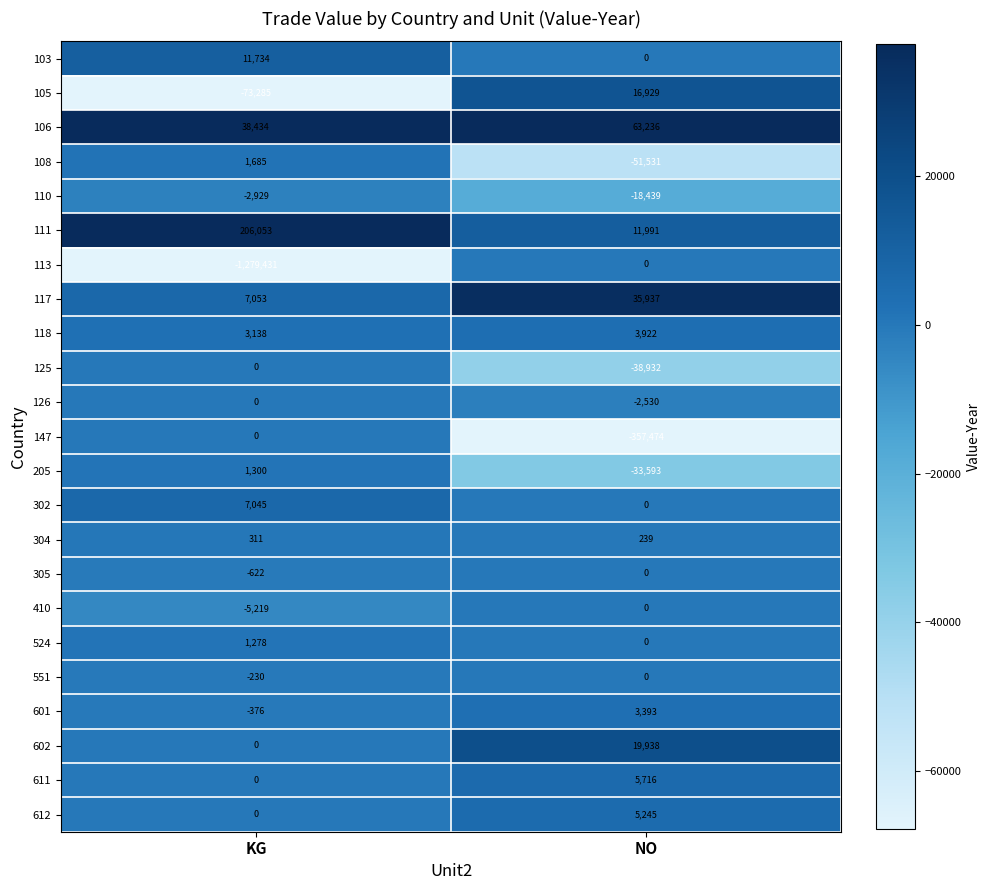

How many categories are shown in the chart?

2